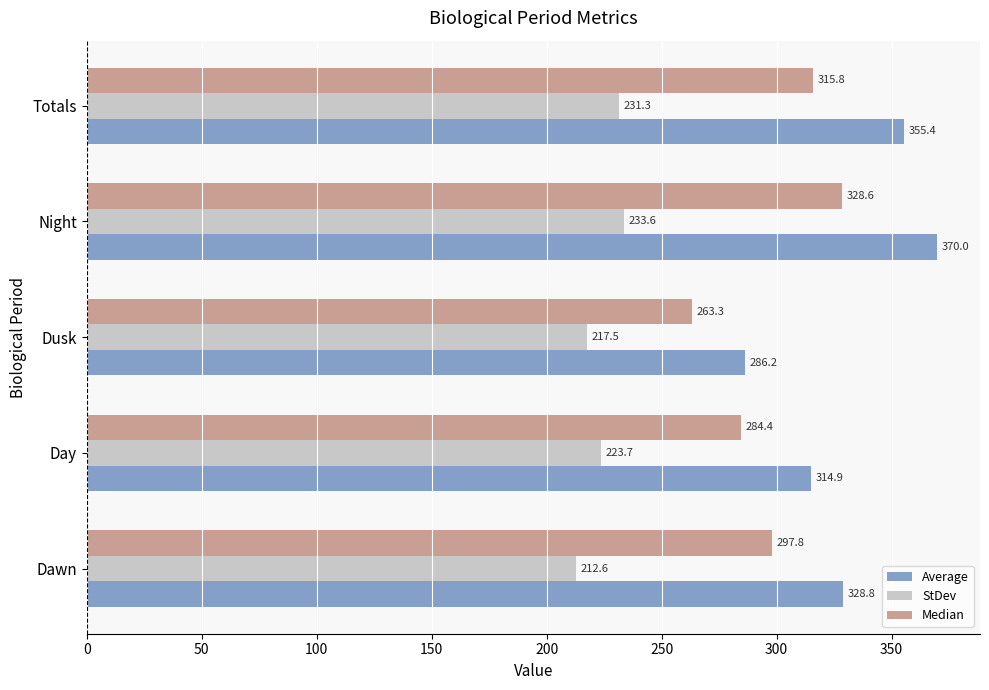

What is the difference between the second highest and second lowest values in the StDev series?

13.8